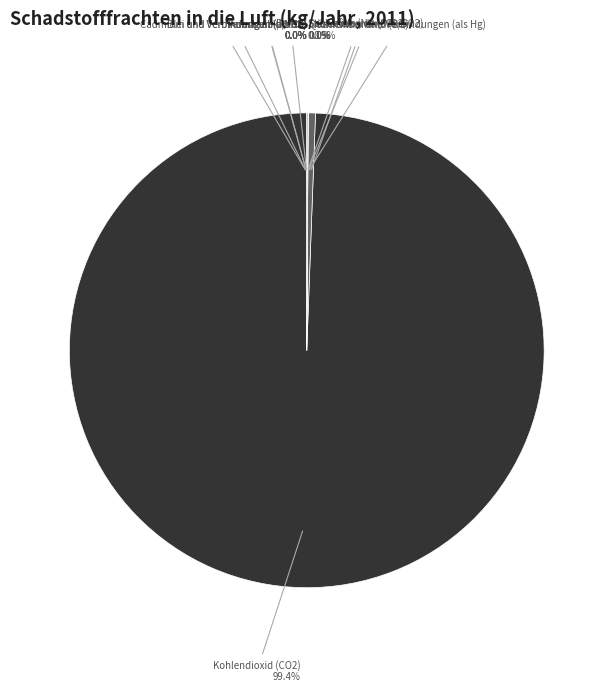

Is it true that Stickoxide (NOx/NO2) is 0% of the pie?

True